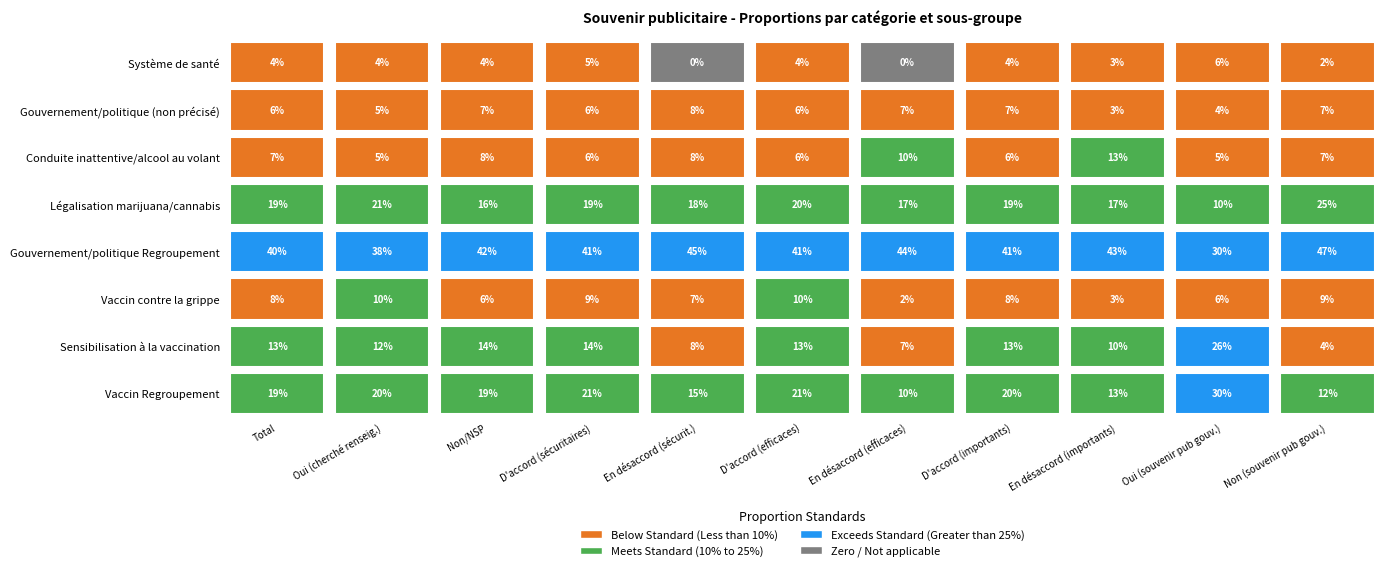

Count the number of data series in this chart.

8